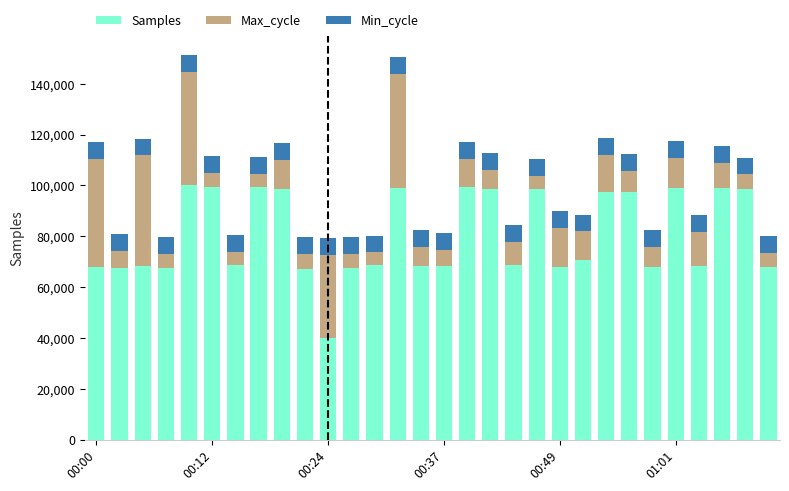

What is the highest value of the Samples series?

100000.0